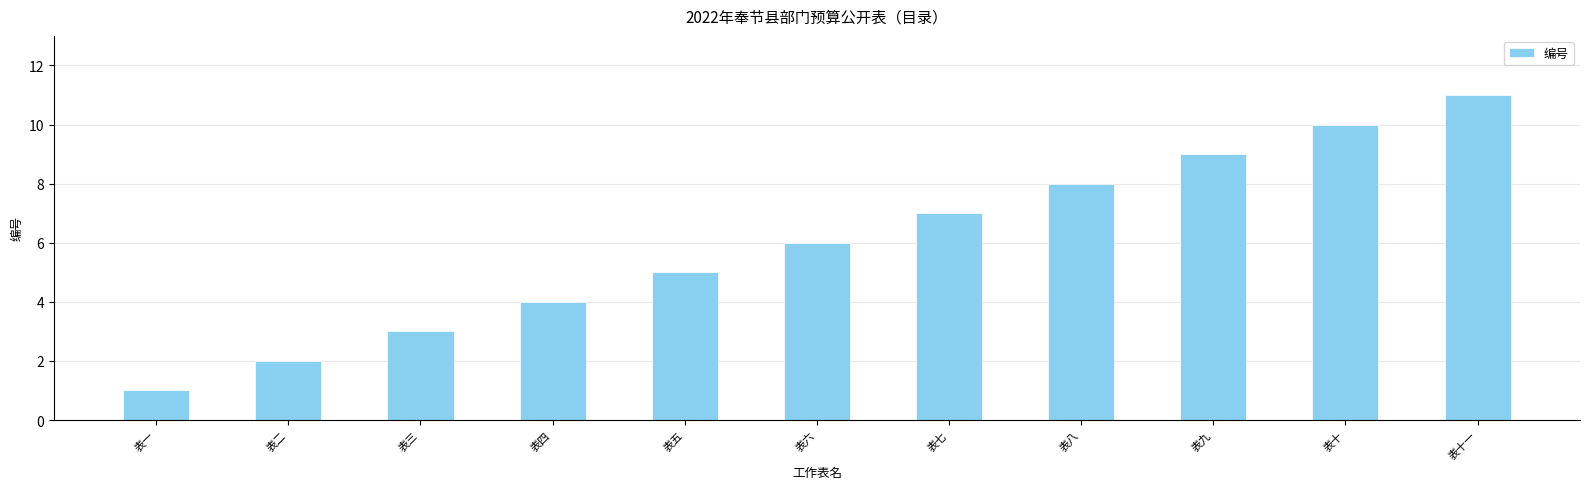

Reading left to right, what are all the values shown in this chart?

1	2	3	4	5	6	7	8	9	10	11